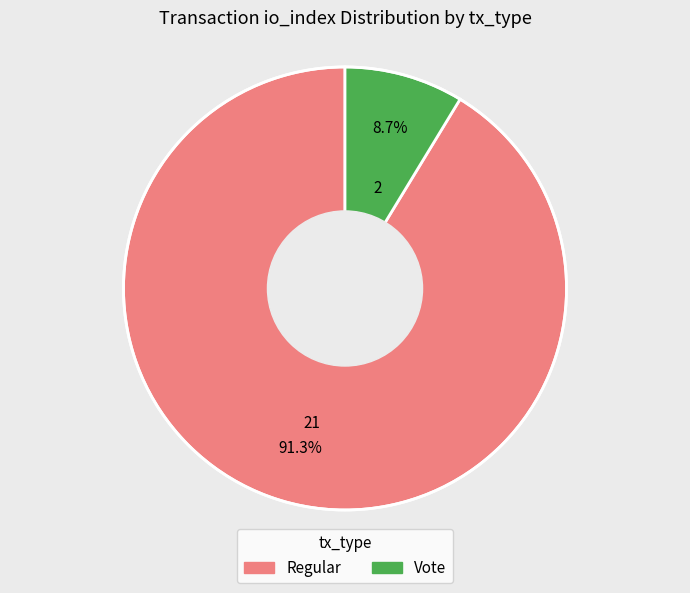

Combined, what portion of the pie is Vote and Regular?

100.0%